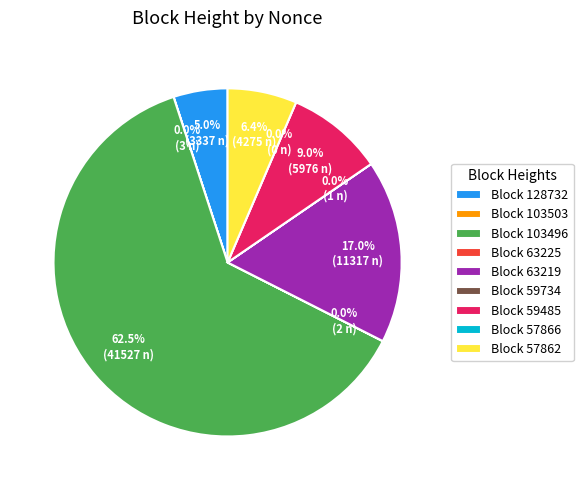

Which category has the smallest portion of the pie?

57866